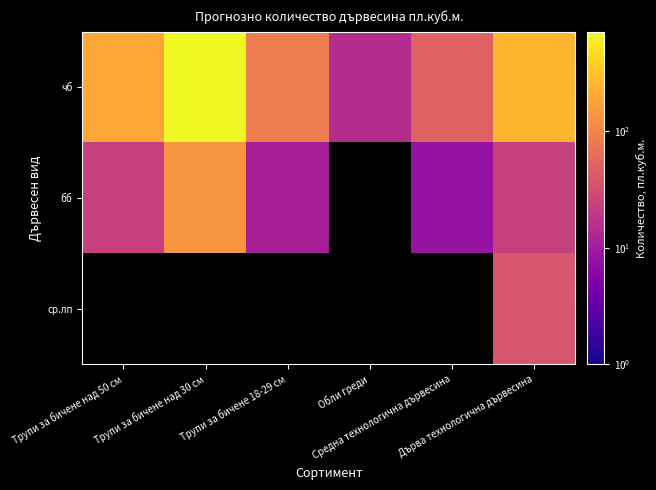

Rank the series at Трупи за бичене над 50 см from highest to lowest value.

чб, бб, ср.лп